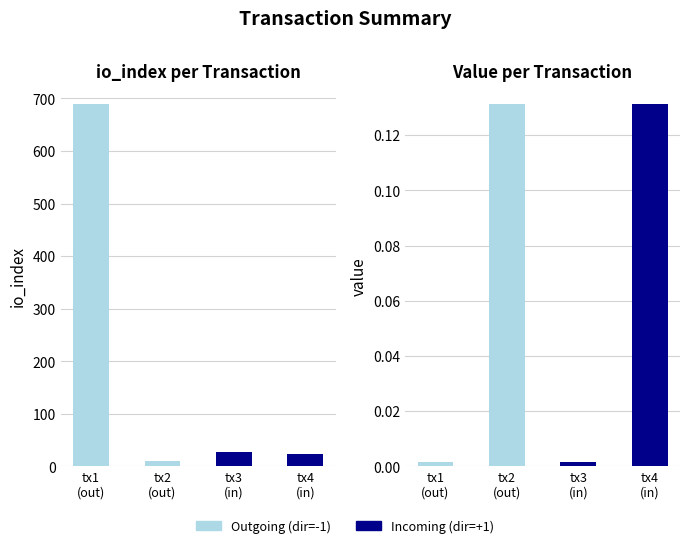

Which series has the widest spread of values?

io_index